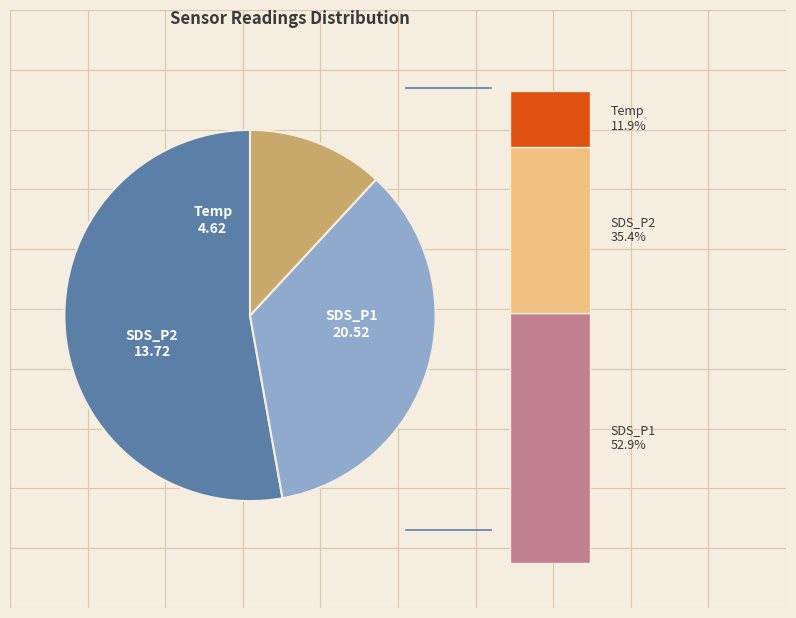

Which category has the smallest portion of the pie?

Temp